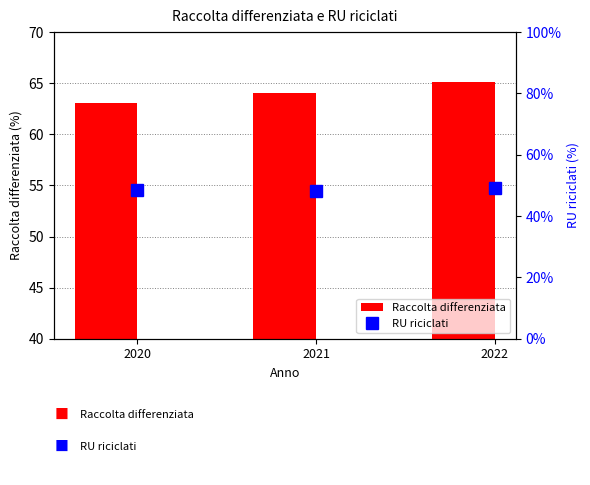

At 2022, list the series in order from largest to smallest.

Raccolta differenziata, RU riciclati